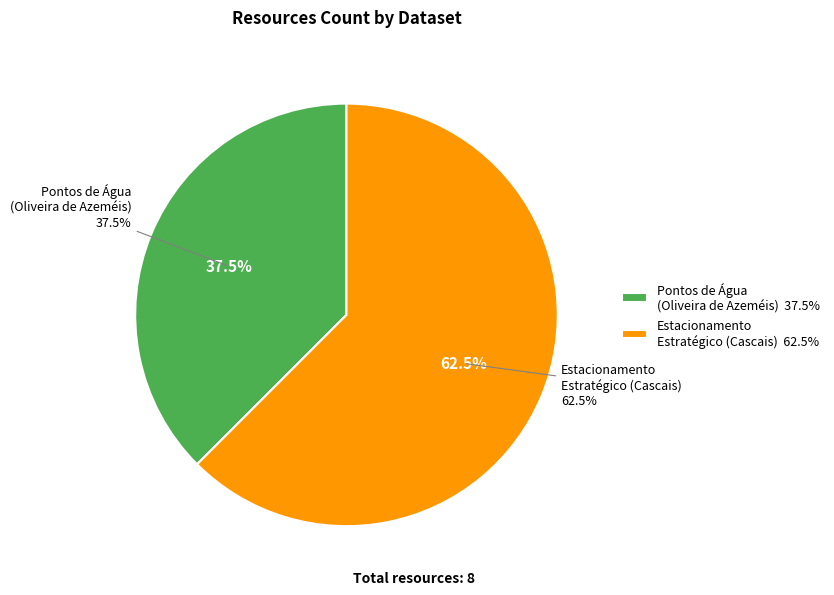

Which has a higher value, Estacionamento Estratégico - Plano de Defesa or Pontos de Água no concelho de Oliveira de Azeméis?

Estacionamento Estratégico - Plano de Defesa